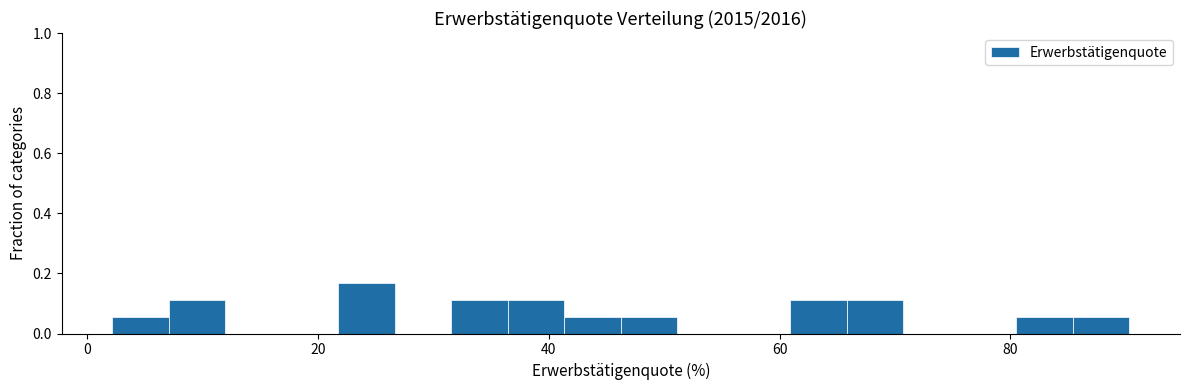

Read against the x-axis, roughly where is the centre of the tallest bar?

24